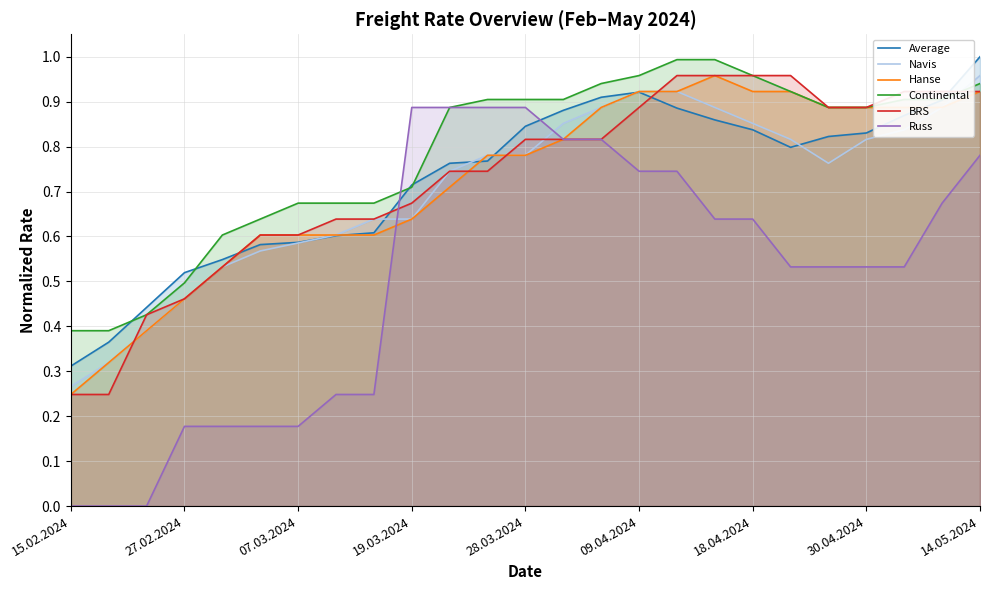

The value of Russ at 07.03.2024 is 0.1. True or false?

False